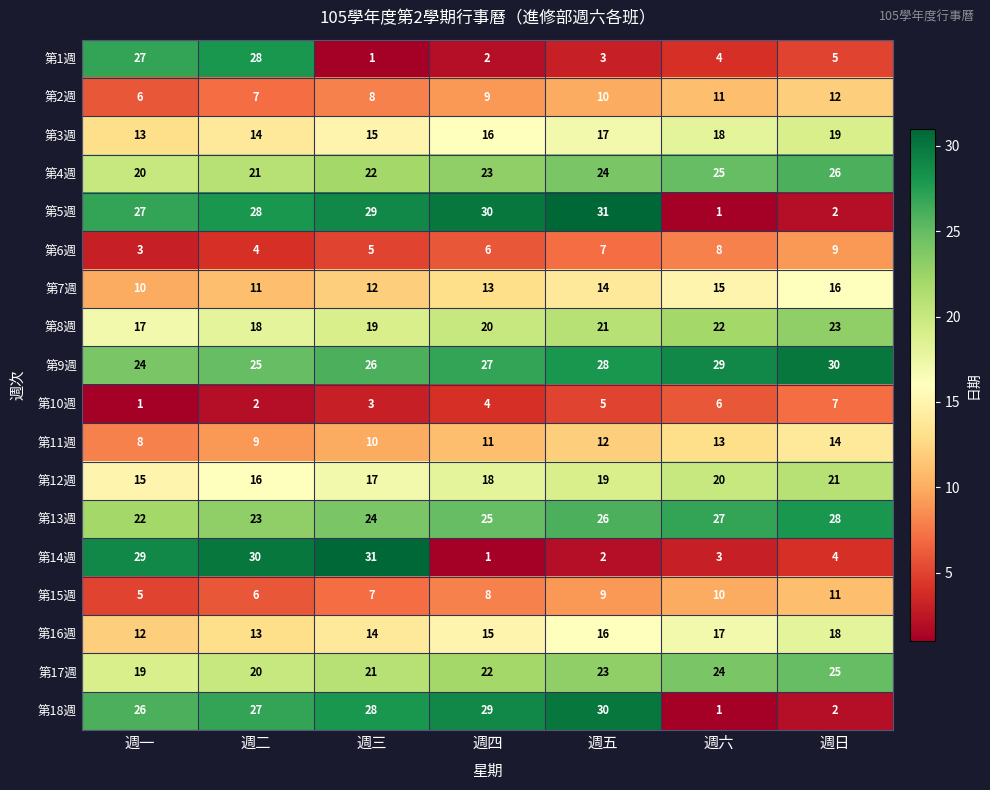

What is the spread (max minus min) of values at 週六?

28